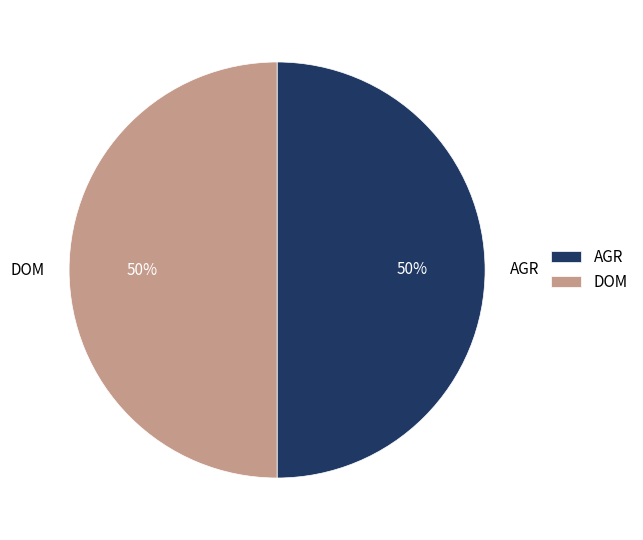

What is the ratio of the value at DOM to the value at AGR?

1.0